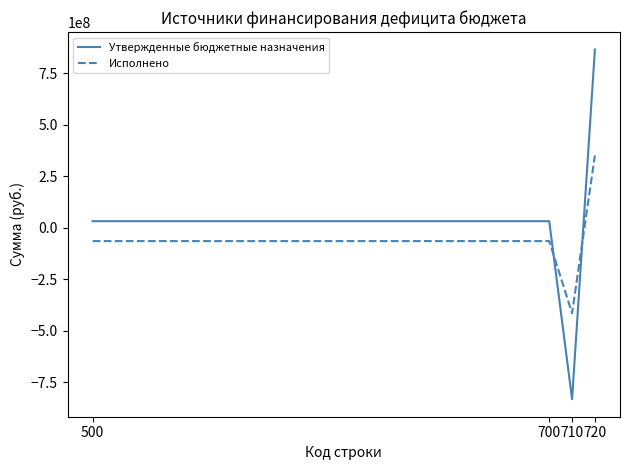

List the series in order of their peak value, highest first.

Утвержденные бюджетные назначения, Исполнено